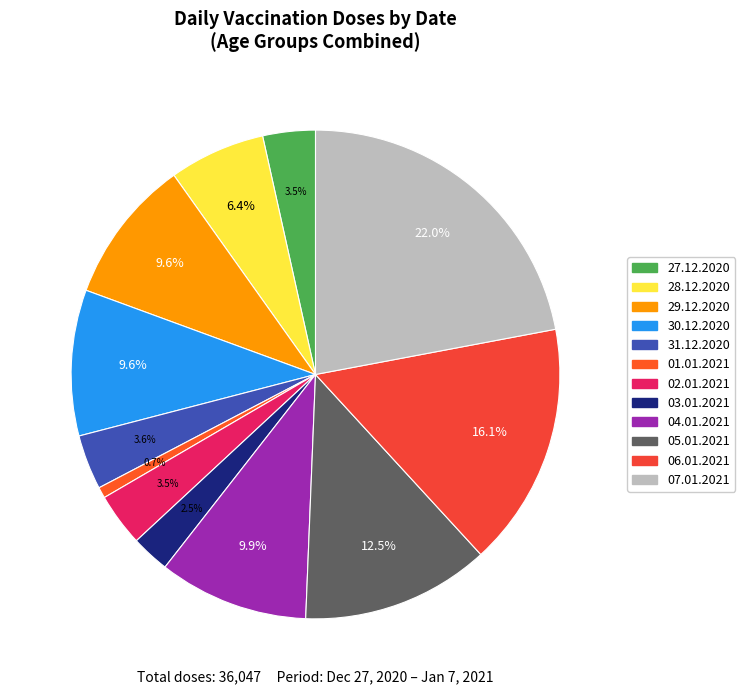

What is the largest slice in the pie chart?

07.01.2021